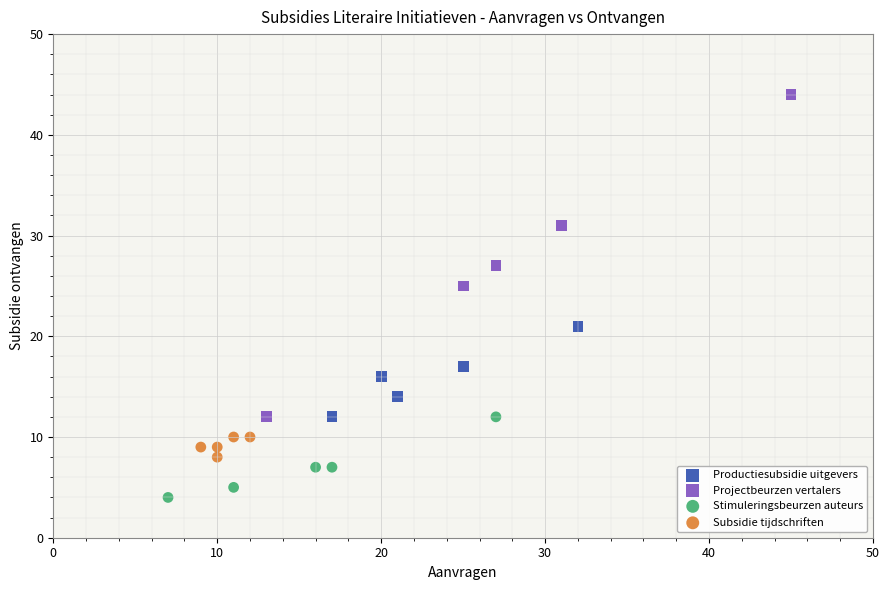

Which series contains the lowest Y value?

Stimuleringsbeurzen auteurs